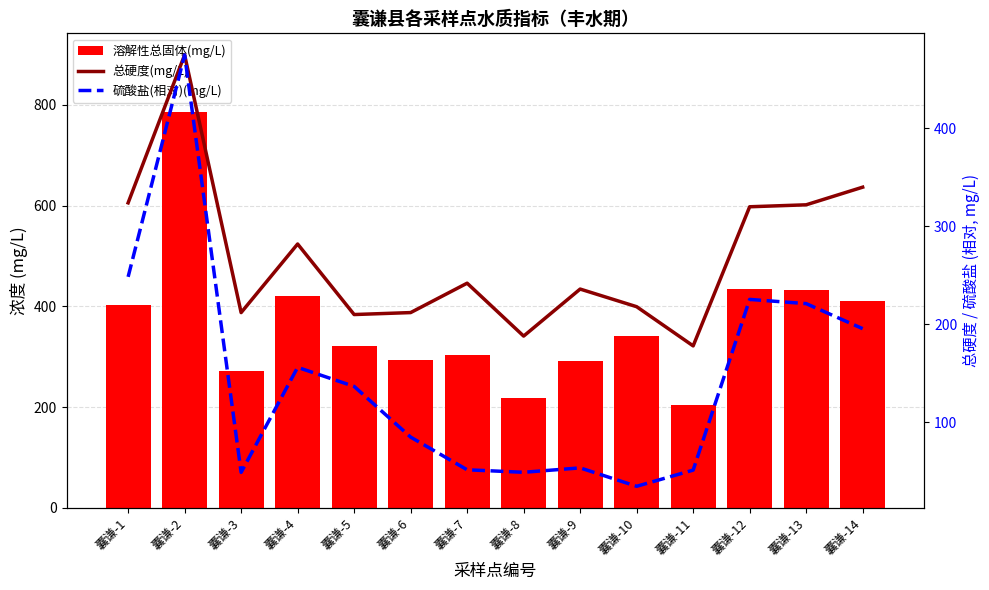

How many categories are shown in the chart?

14